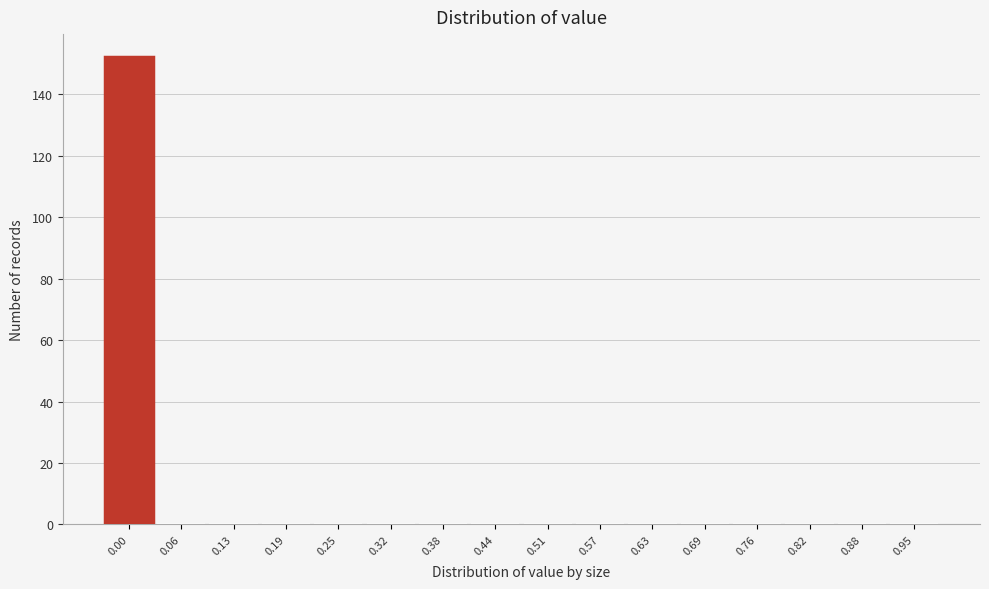

Reading left to right, what are all the values shown in this chart?

0.00=152	0.06=0	0.13=0	0.19=0	0.25=0	0.32=0	0.38=0	0.44=0	0.51=0	0.57=0	0.63=0	0.69=0	0.76=0	0.82=0	0.88=0	0.95=0